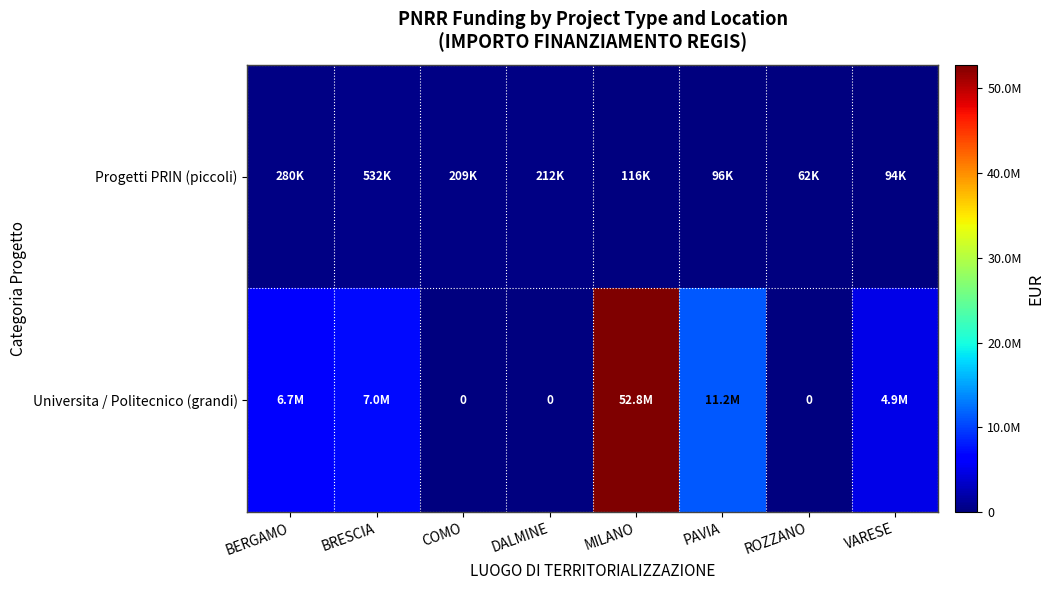

What is the sum of the Progetti PRIN (piccoli) values at ROZZANO and MILANO?

177883.1